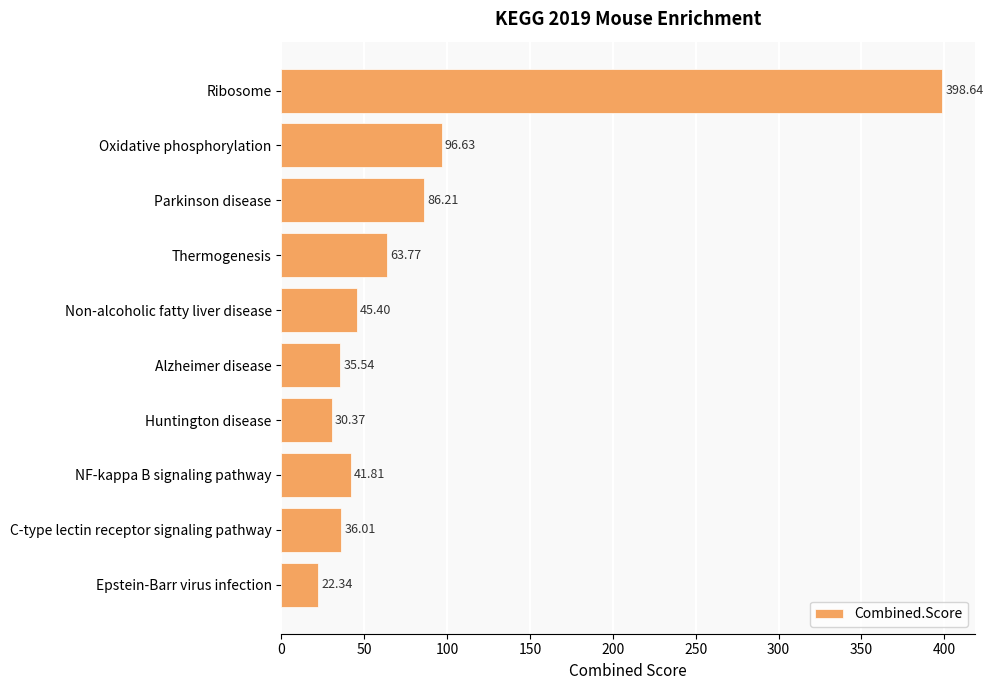

What is the label of the 2nd bar from the bottom?

C-type lectin receptor signaling pathway